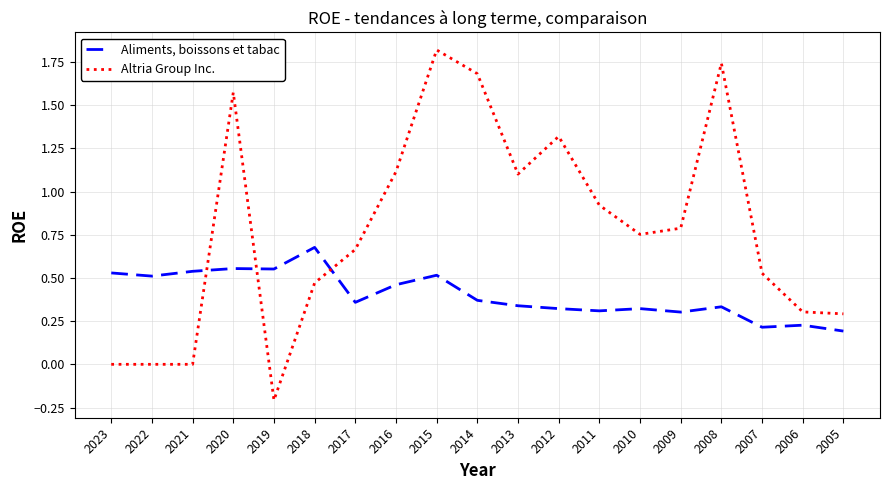

Between 2010 and 2006, which series saw the biggest shift?

Altria Group Inc.